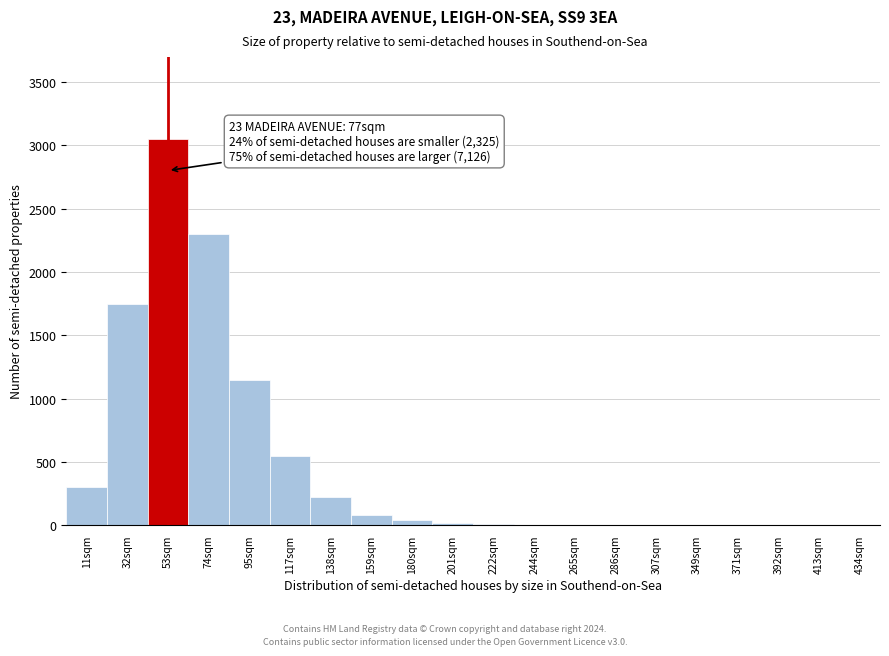

Where is the data nearest to the value 1525?

32sqm